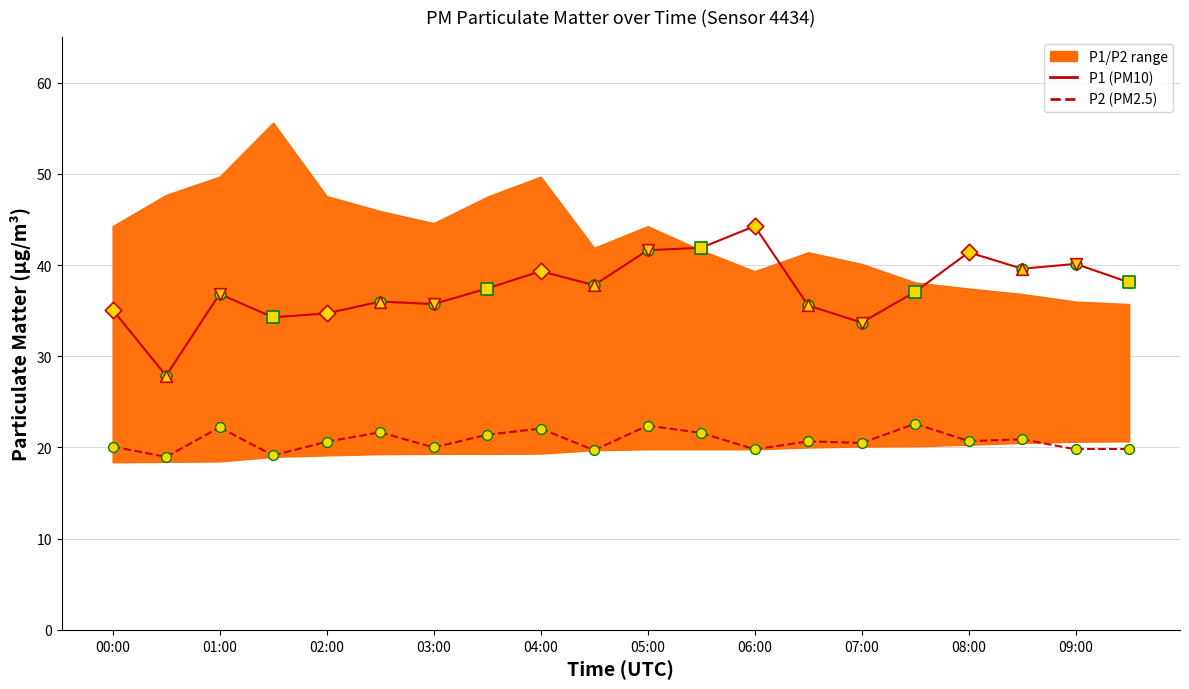

Which series reaches the minimum Y coordinate?

P2